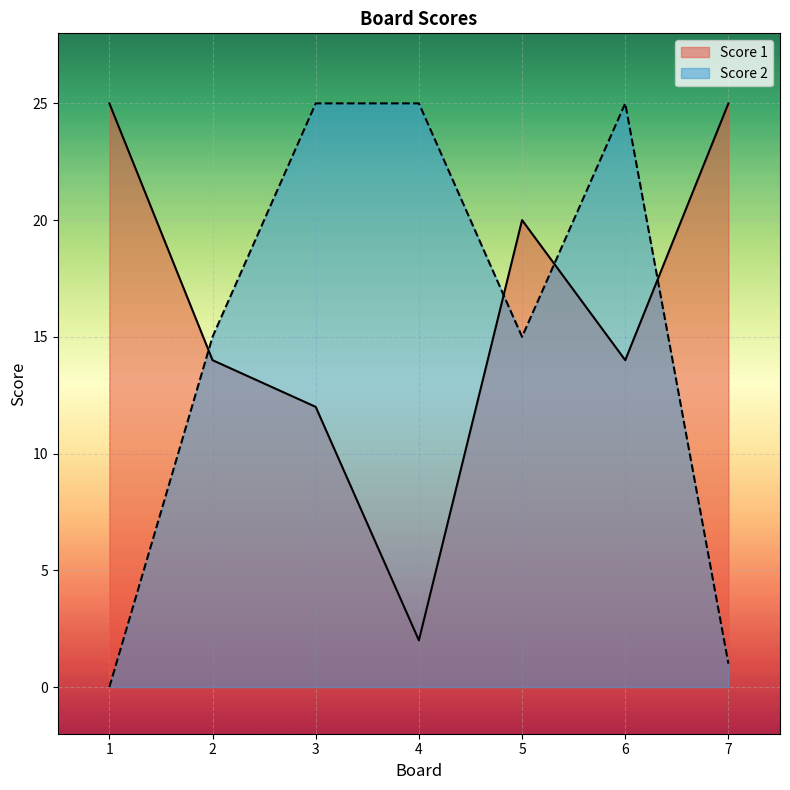

What is the value of the Score 2 point at the 2nd from the left?

15